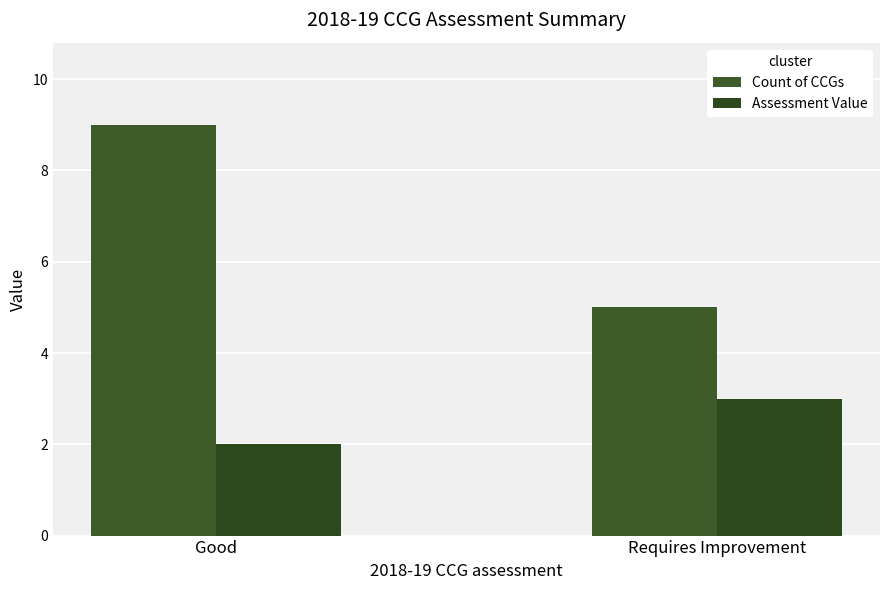

Read the Count of CCGs value at Good.

9